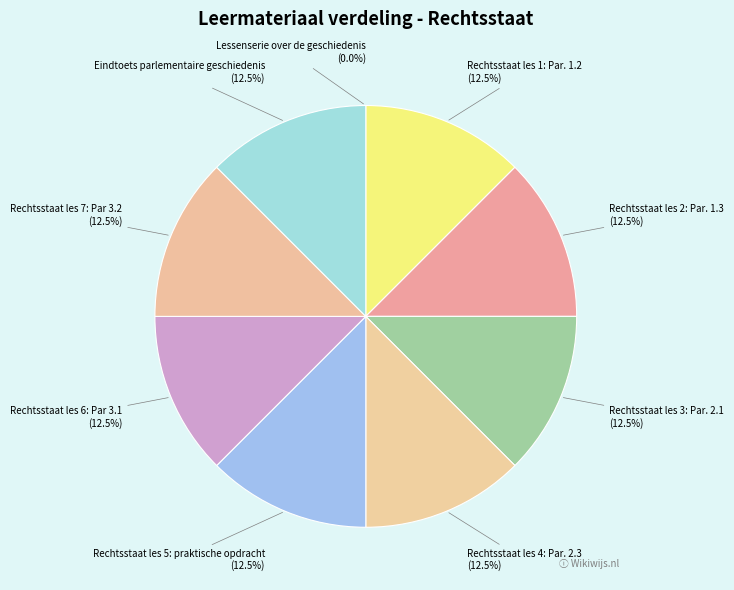

What percentage is the Rechtsstaat les 3: Par. 2.1 slice, to the nearest percent?

12%